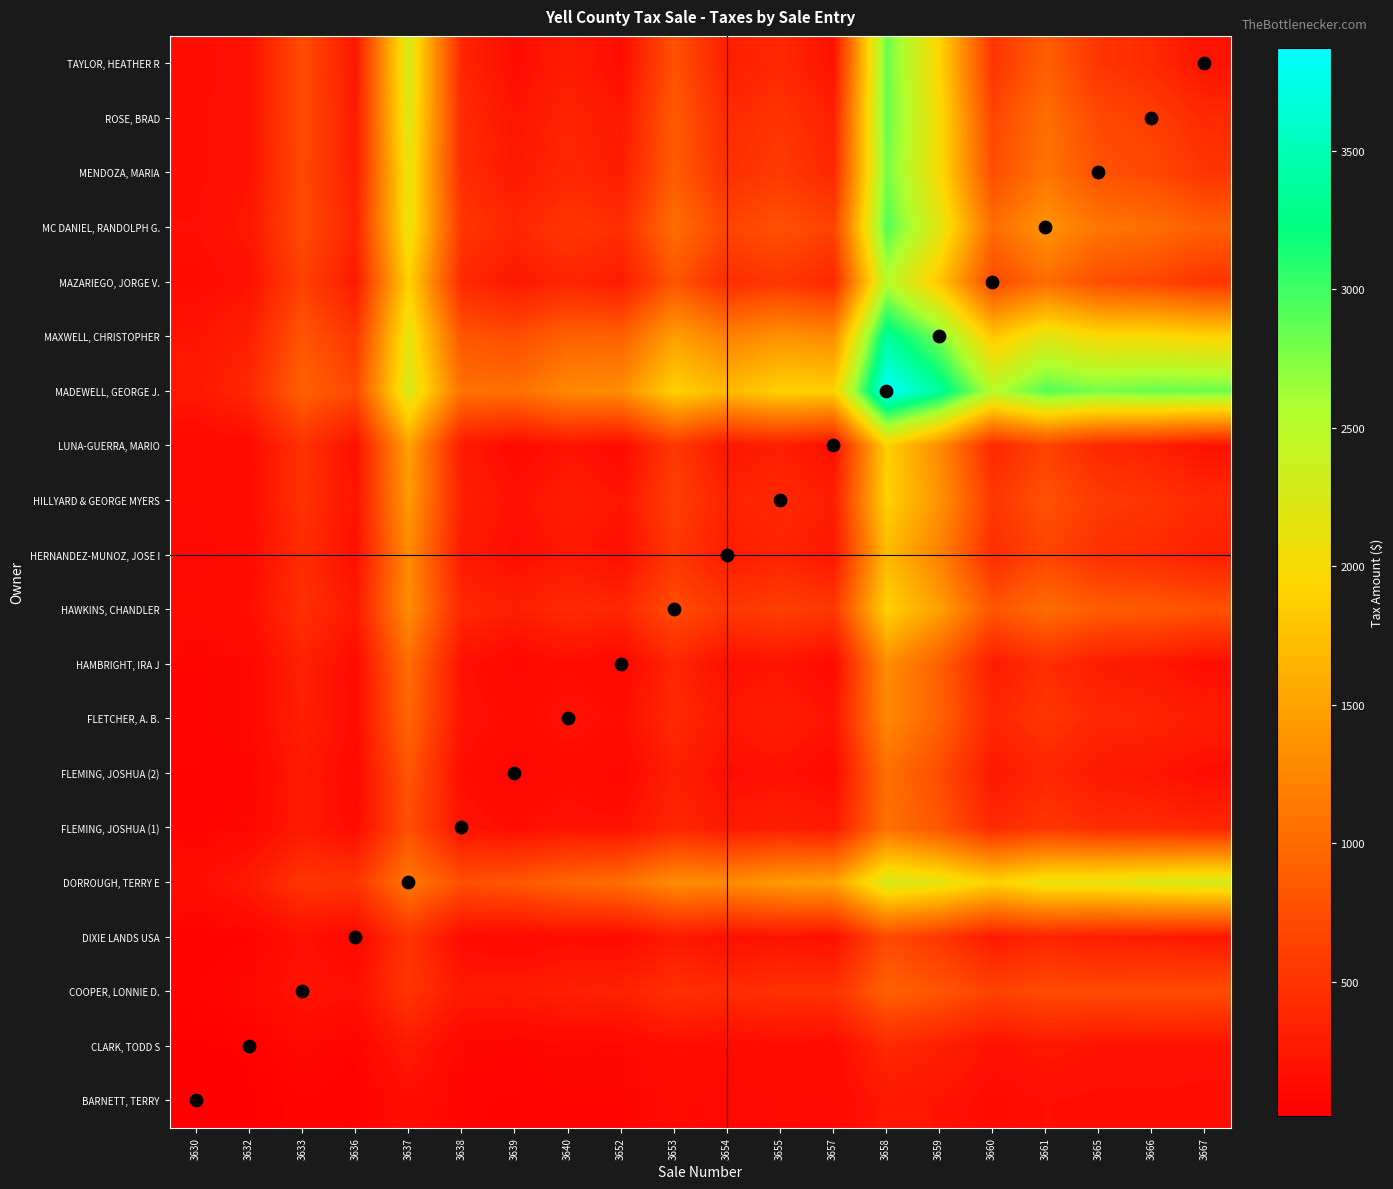

What is the minimum value shown in the chart?

14.9